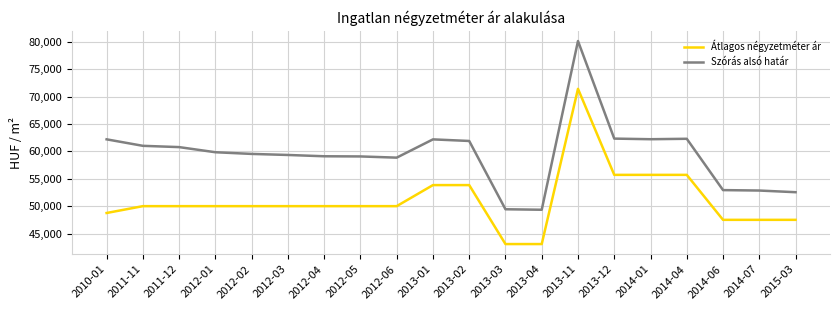

List the series in order of their overall mean, lowest first.

Átlagos négyzetméter ár, Szórás alsó határ